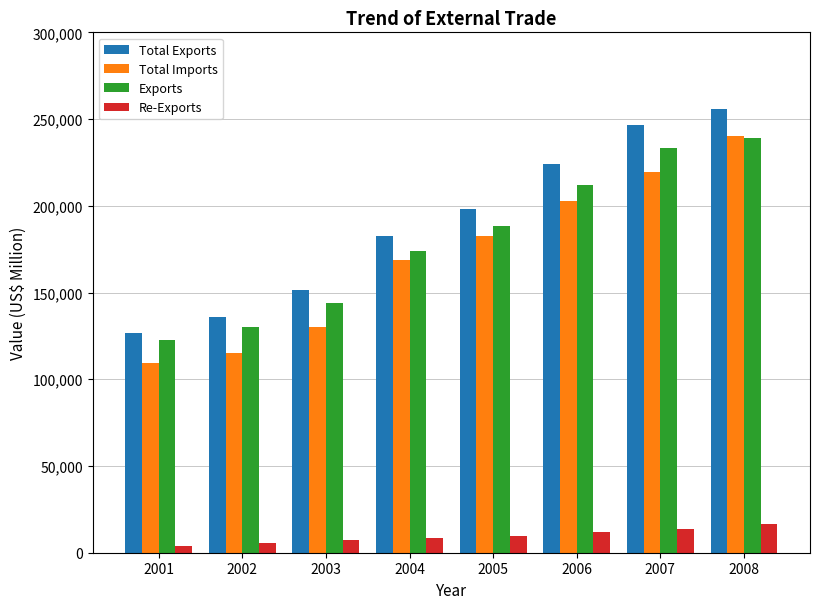

Is the value of Exports at 2004 greater than the value of Total Imports at 2007?

No